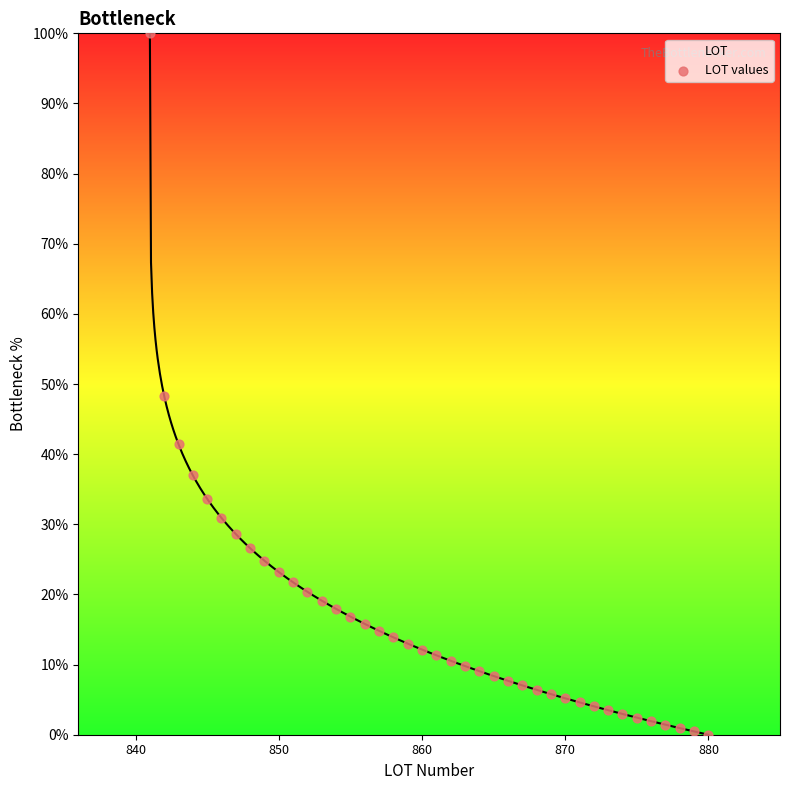

Between 850 and 9, which is larger?

850